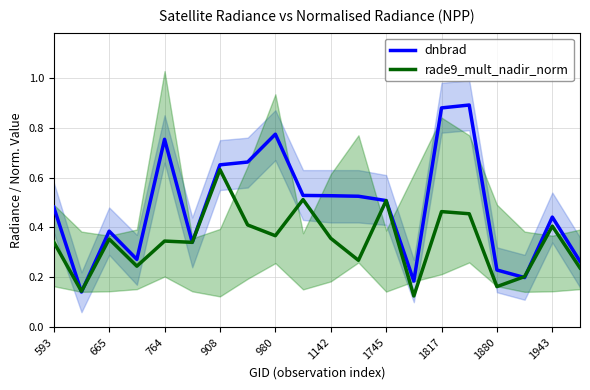

Which category has the lowest value in the rade9_mult_nadir_norm series?

13